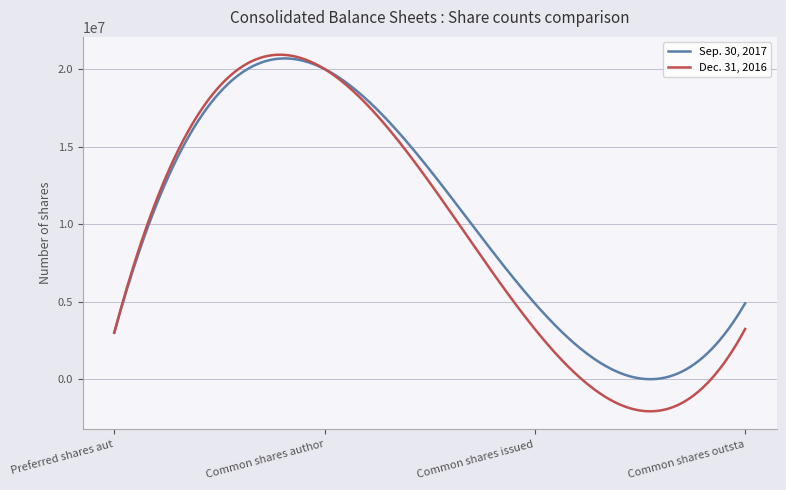

True or false: Sep. 30, 2017 and Dec. 31, 2016 cross at least once.

True